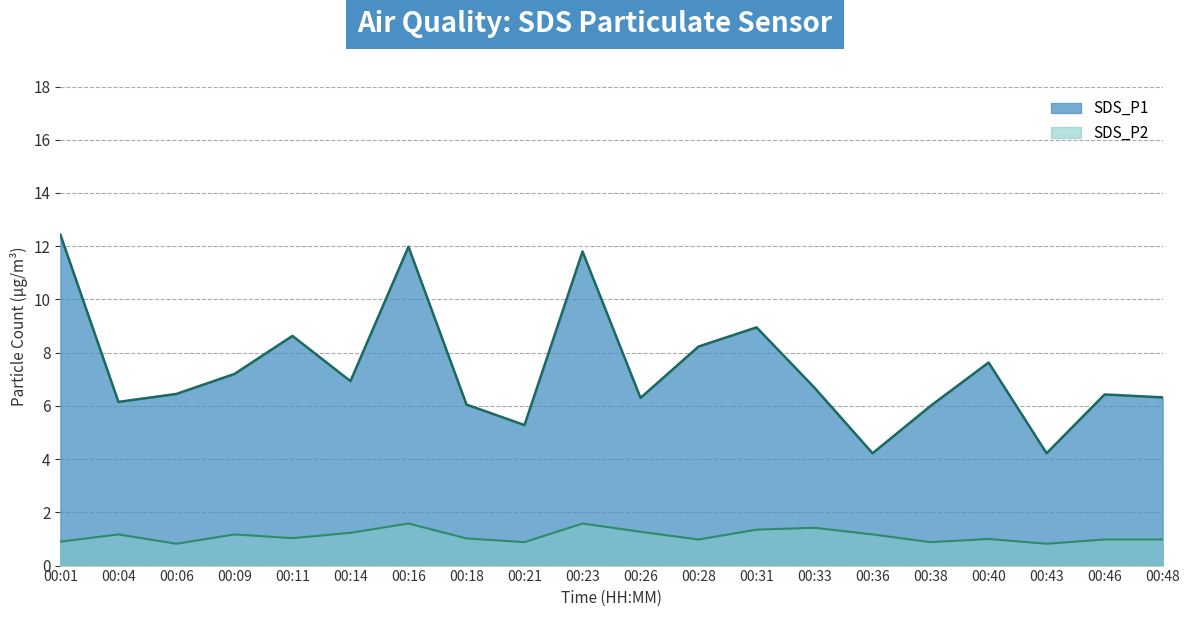

What is the difference between the maximum and minimum values in the SDS_P1 series?

8.2